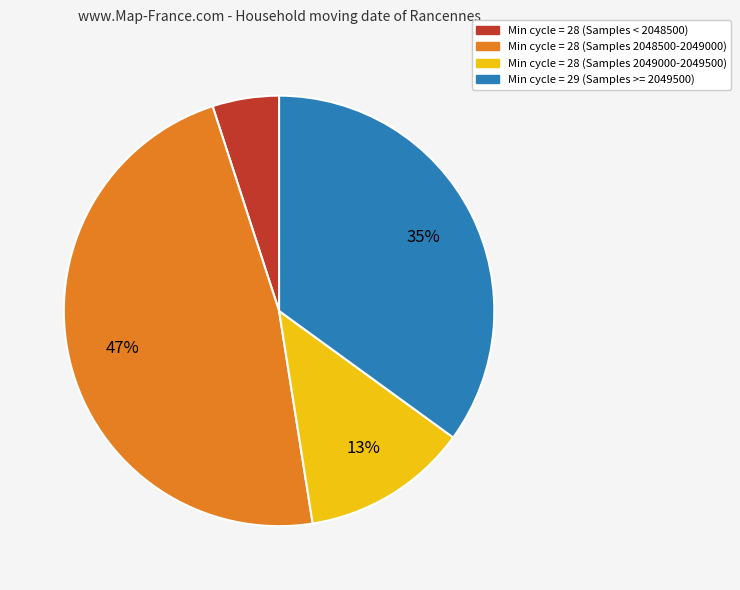

Which slice is the smallest?

Min cycle = 28 (Samples < 2048500)